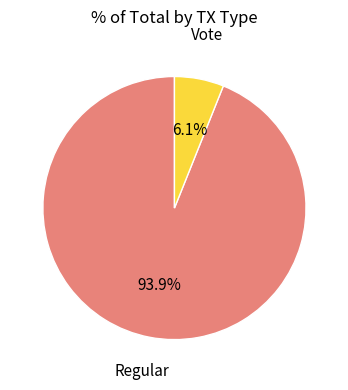

Is there a majority slice in this chart?

Yes